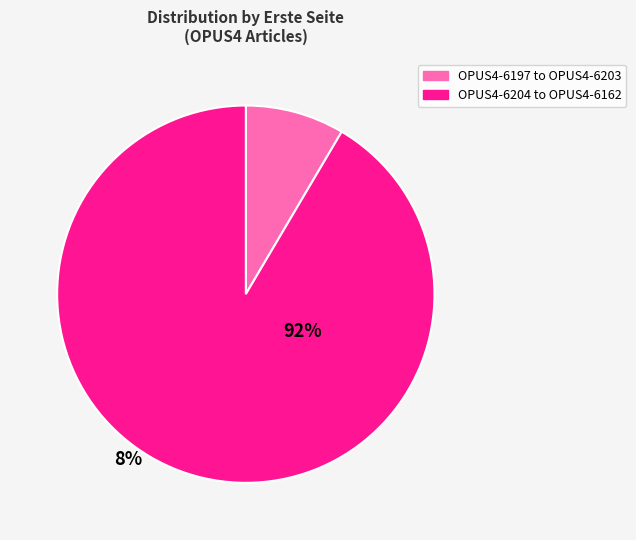

Is there any slice that represents more than half of the pie?

Yes